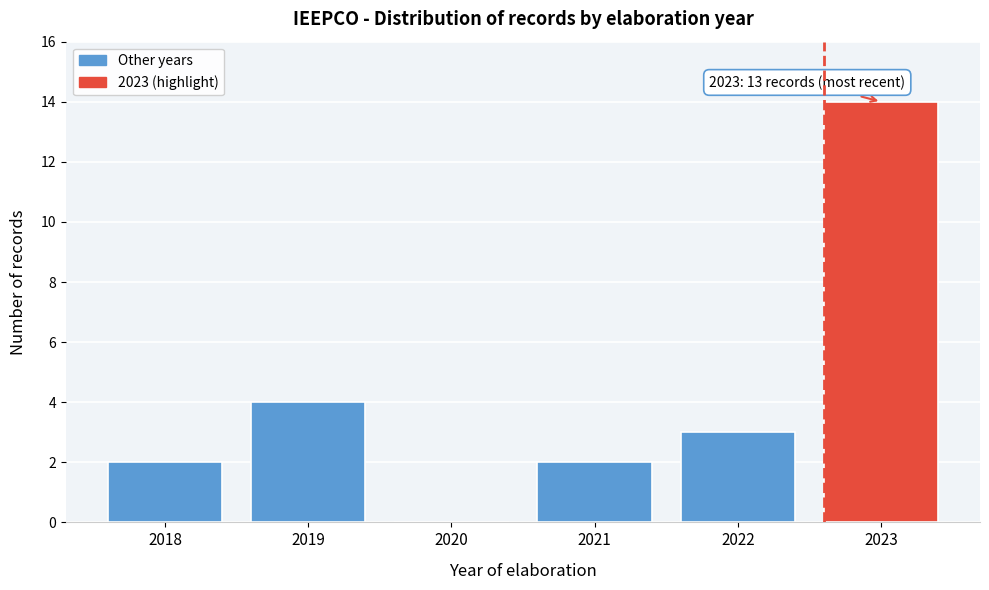

Reading left to right, list all the values displayed in this chart.

2018=2	2019=4	2020=0	2021=2	2022=3	2023=14